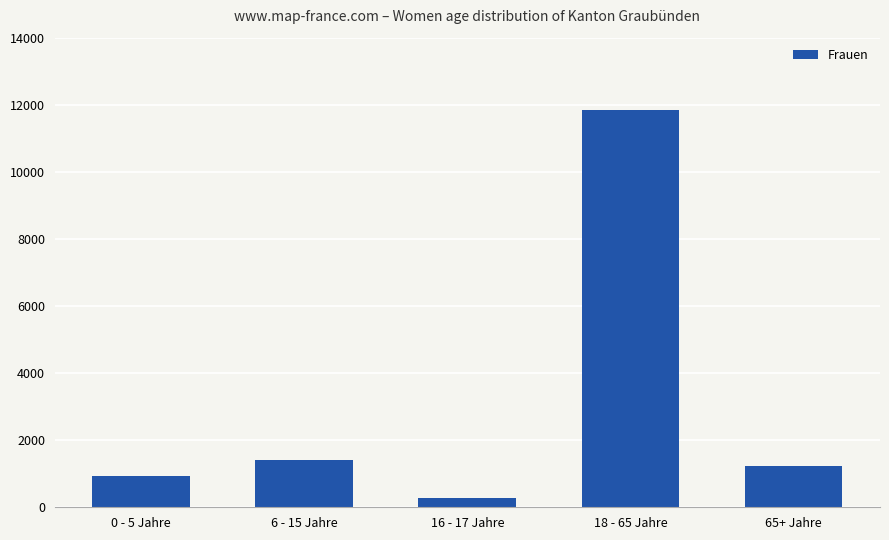

What is the label of the 1st bar from the right?

65+ Jahre